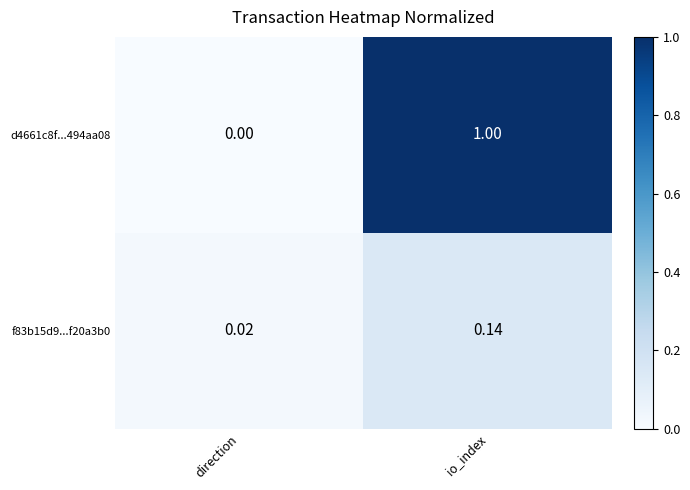

At how many categories does at least one series exceed 0?

2